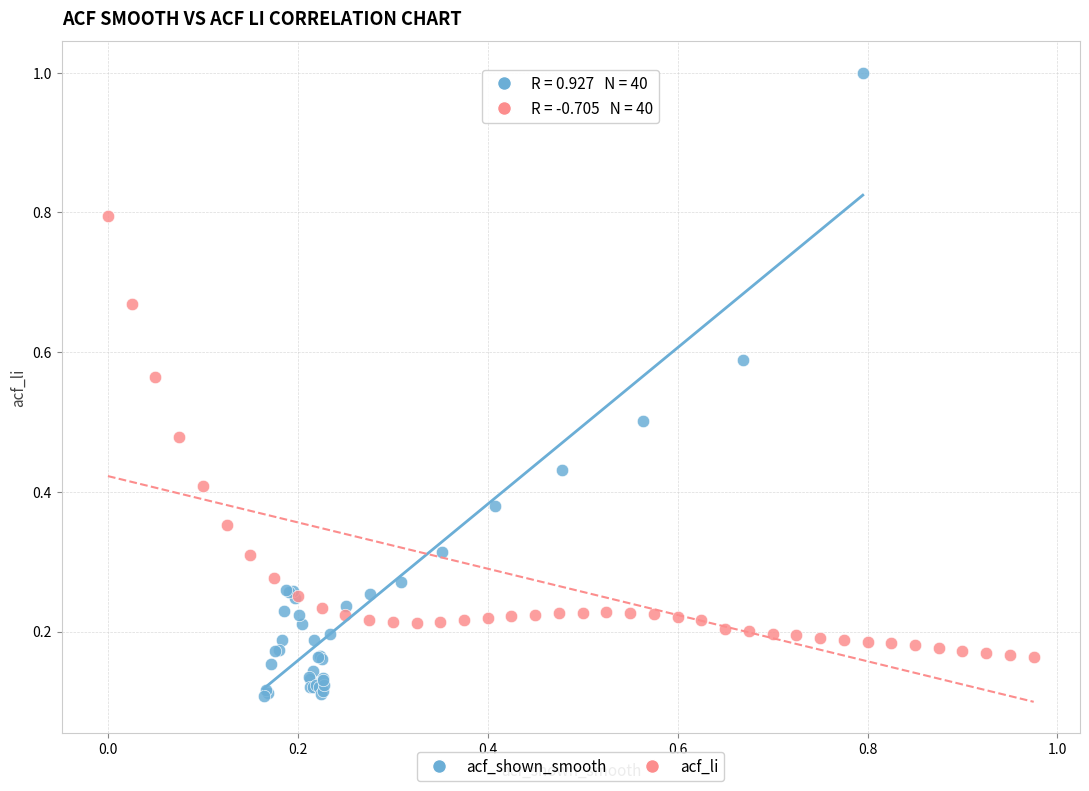

Which series contains the highest Y value?

acf_shown_smooth